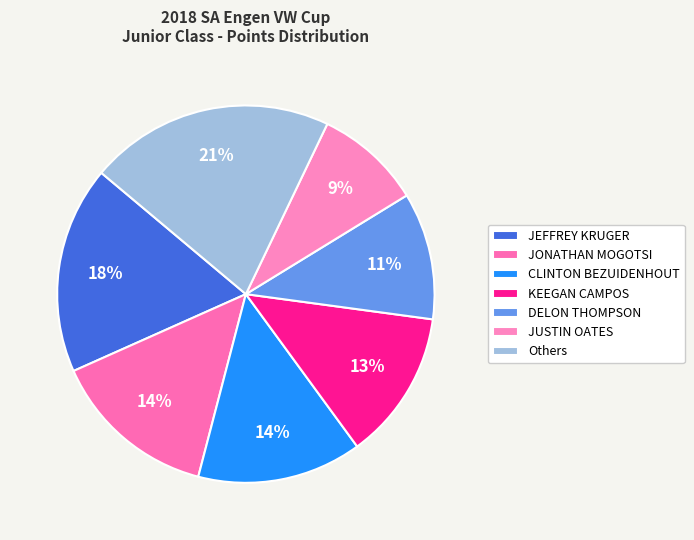

Combined, what portion of the pie is KEEGAN CAMPOS and JUSTIN OATES?

22.0%